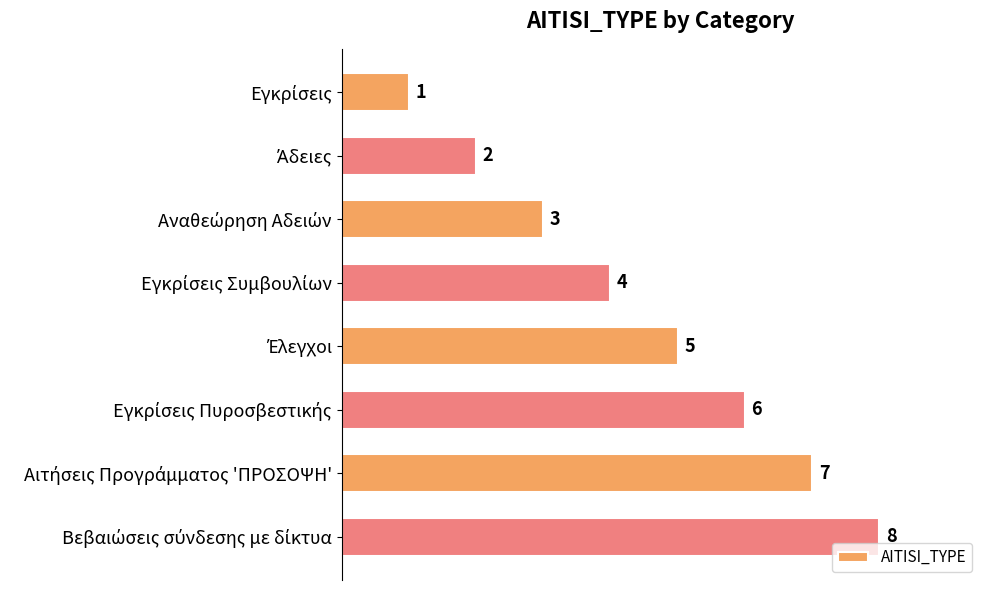

Are the bars horizontal?

Yes